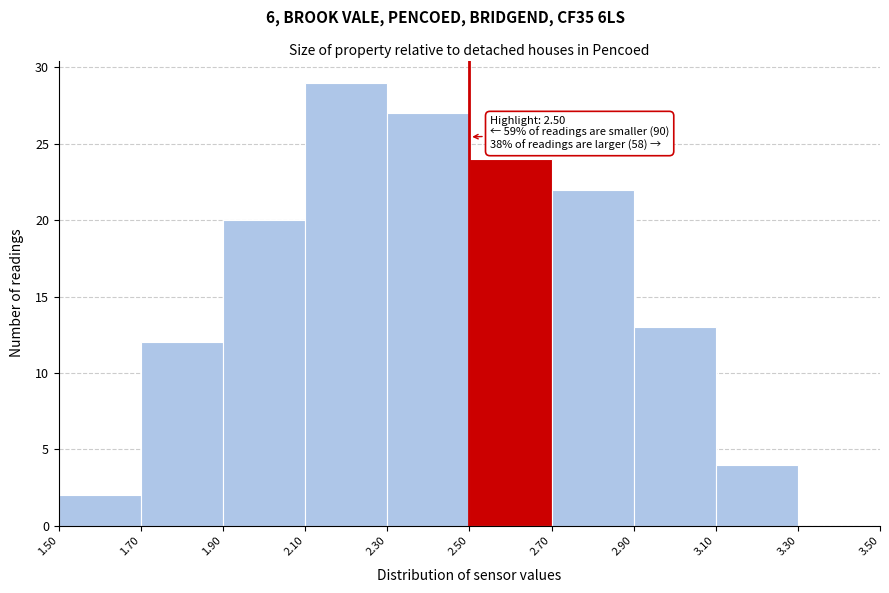

Which range on the x-axis has the tallest bar?

2.10 to 2.30